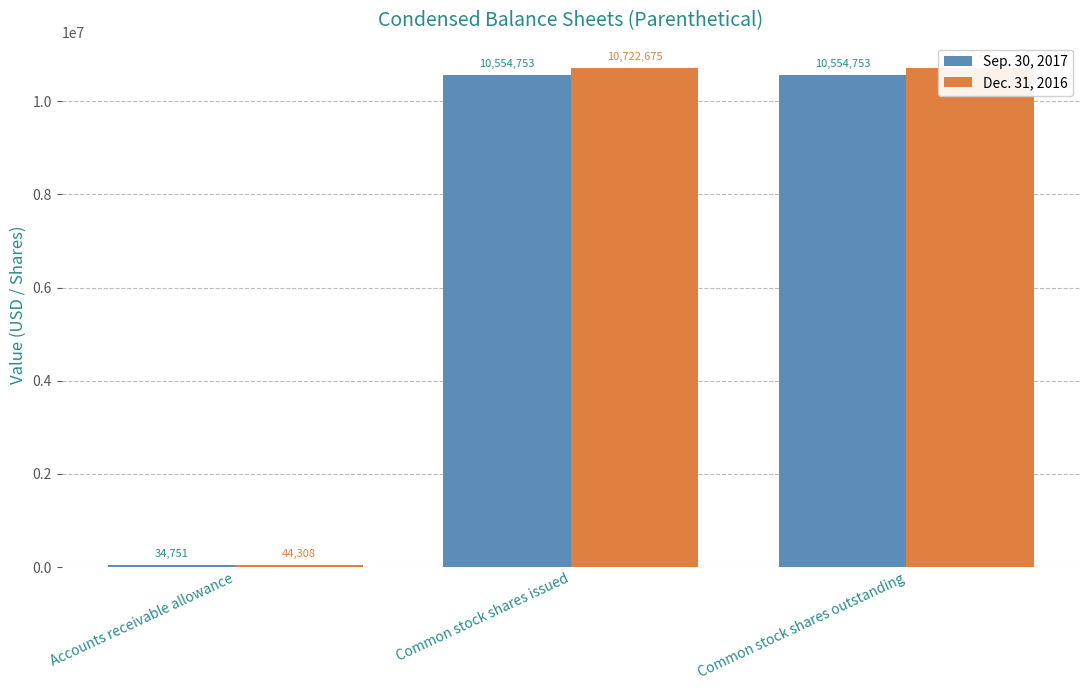

What is the label of the 1st bar from the right?

Common stock shares outstanding